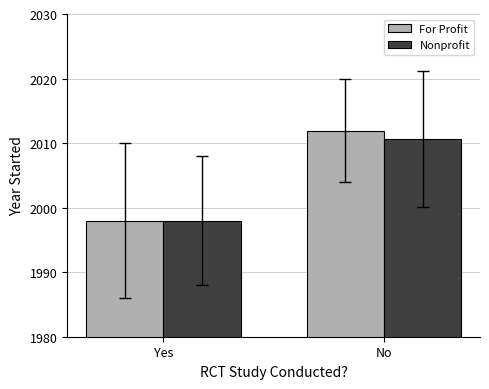

How many data points in Nonprofit are less than 2010?

1